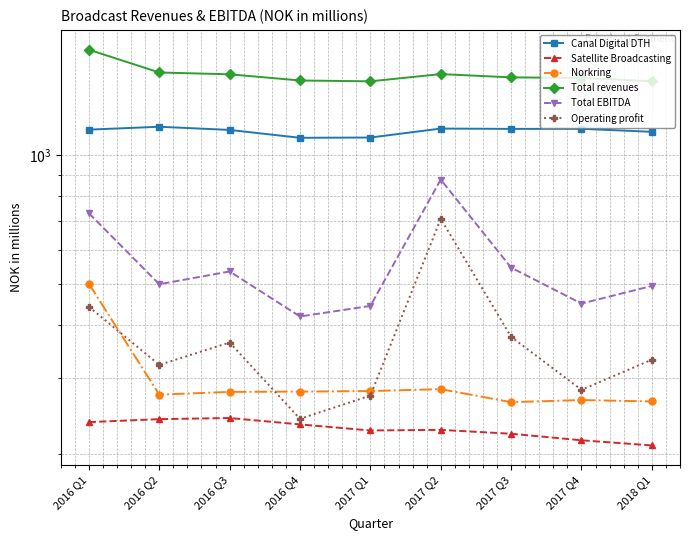

What is the difference between the maximum and minimum values in the Norkring series?

235.9